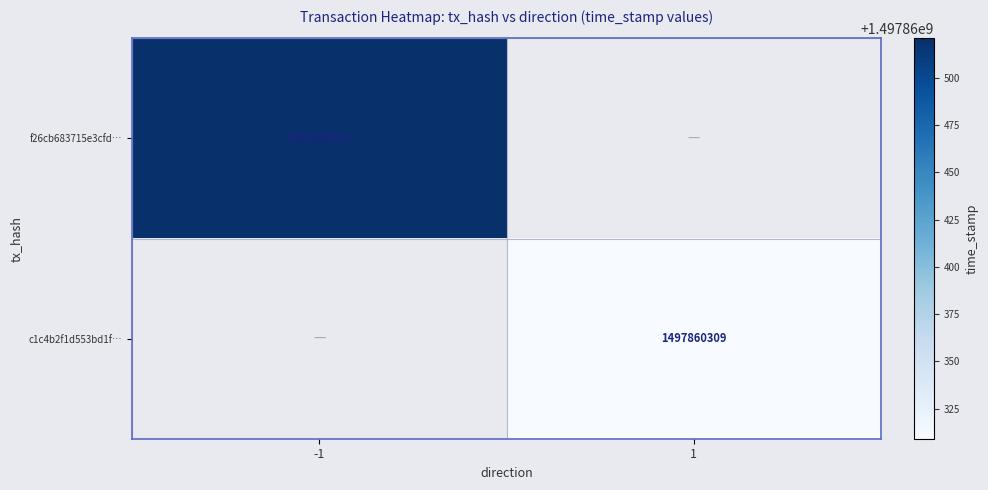

The value of f26cb683715e3cfd2720a8f83b109731866bf43 at time_stamp is 1497860521. True or false?

True